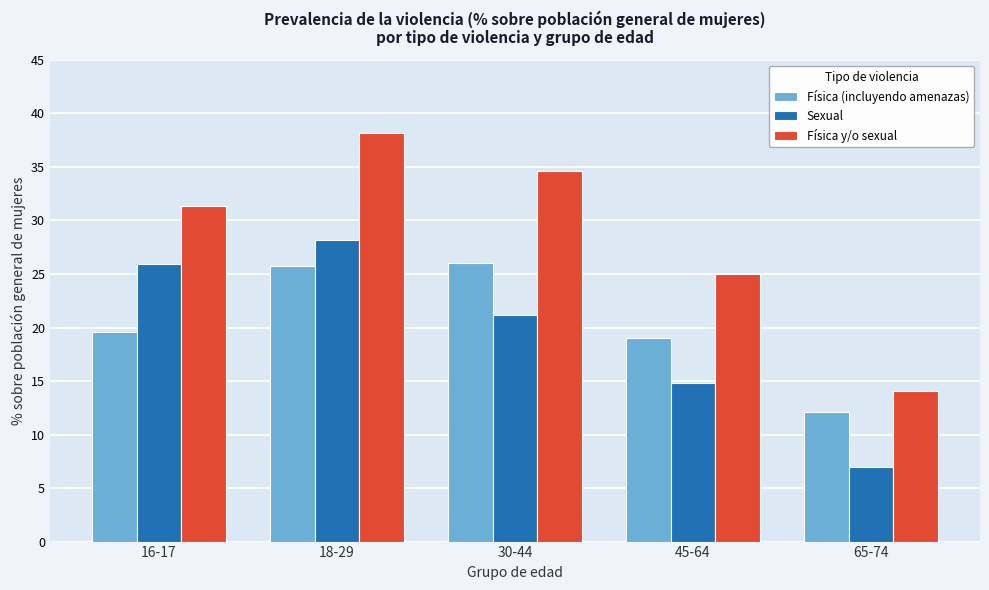

Reading left to right, transcribe all the data shown in this chart.

Física (incluyendo amenazas): 16-17=19.6	18-29=25.8	30-44=26.1	45-64=19.0	65-74=12.1
Sexual: 16-17=25.9	18-29=28.2	30-44=21.2	45-64=14.8	65-74=7.0
Física y/o sexual: 16-17=31.3	18-29=38.1	30-44=34.6	45-64=25.0	65-74=14.1